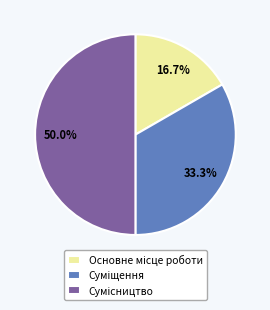

What percentage is the Сумісництво slice, to the nearest percent?

50%